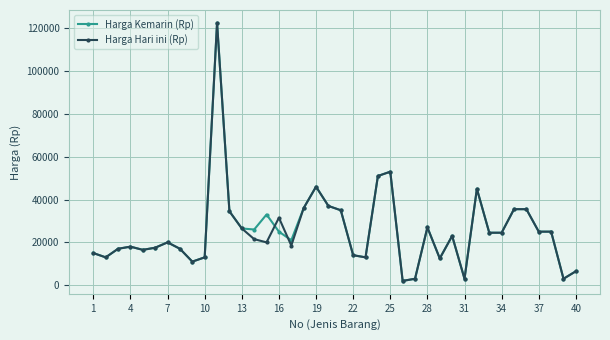

What is the greatest value displayed?

122500